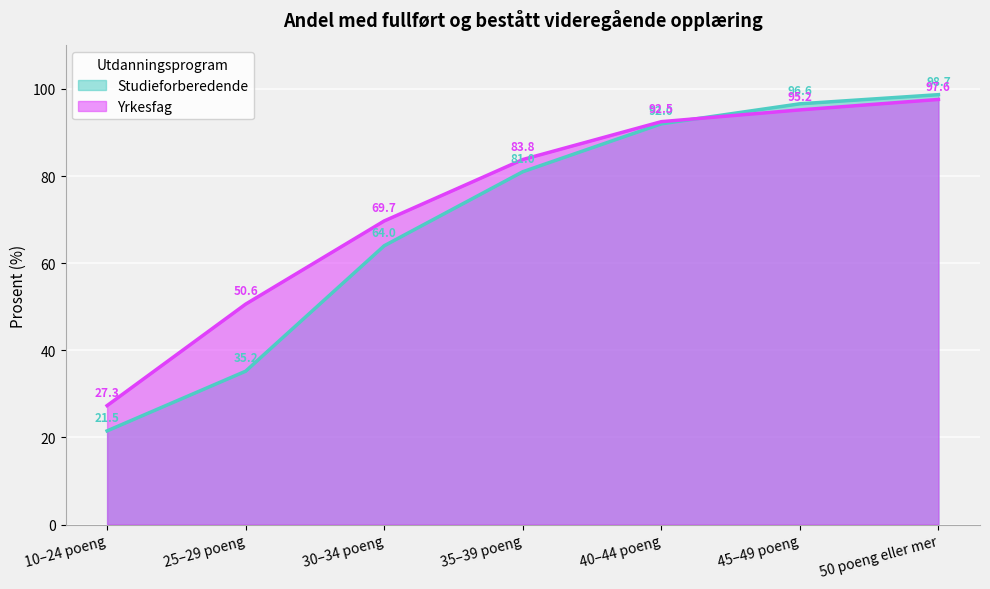

True or false: Studieforberedende has a value of 96.6 at 45–49 poeng.

True